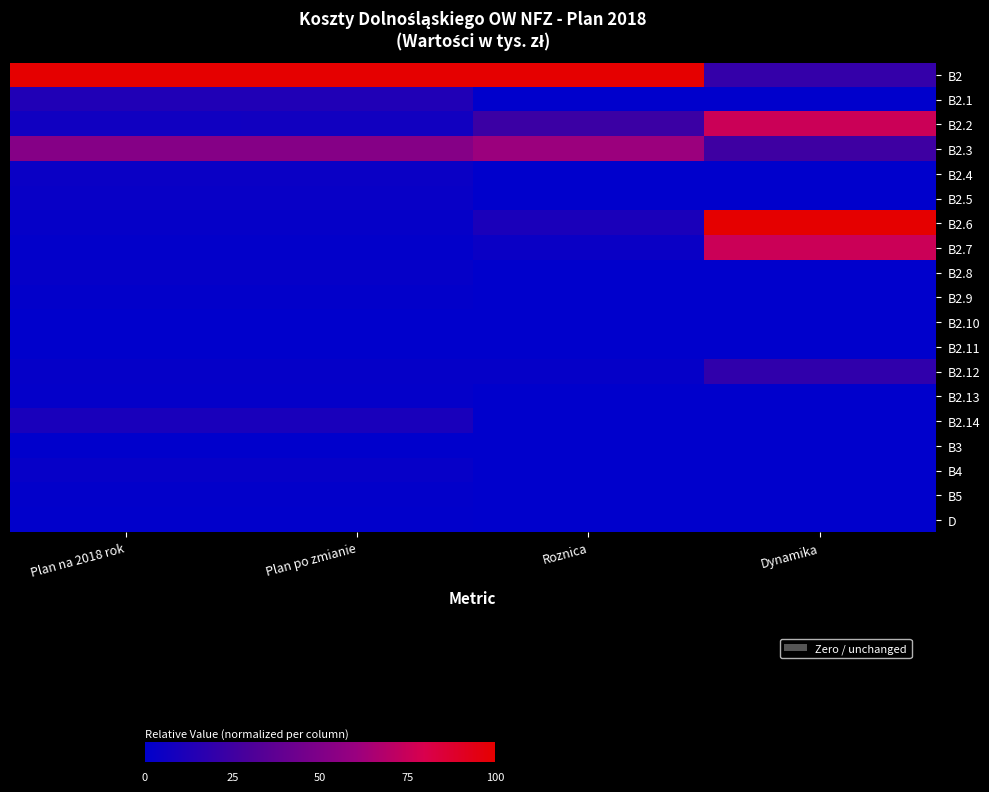

Which category has the lowest value across all series?

Roznica